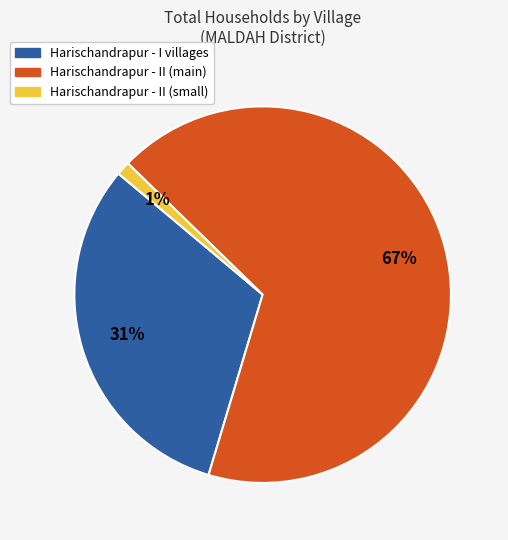

Does any single category account for the majority?

Yes